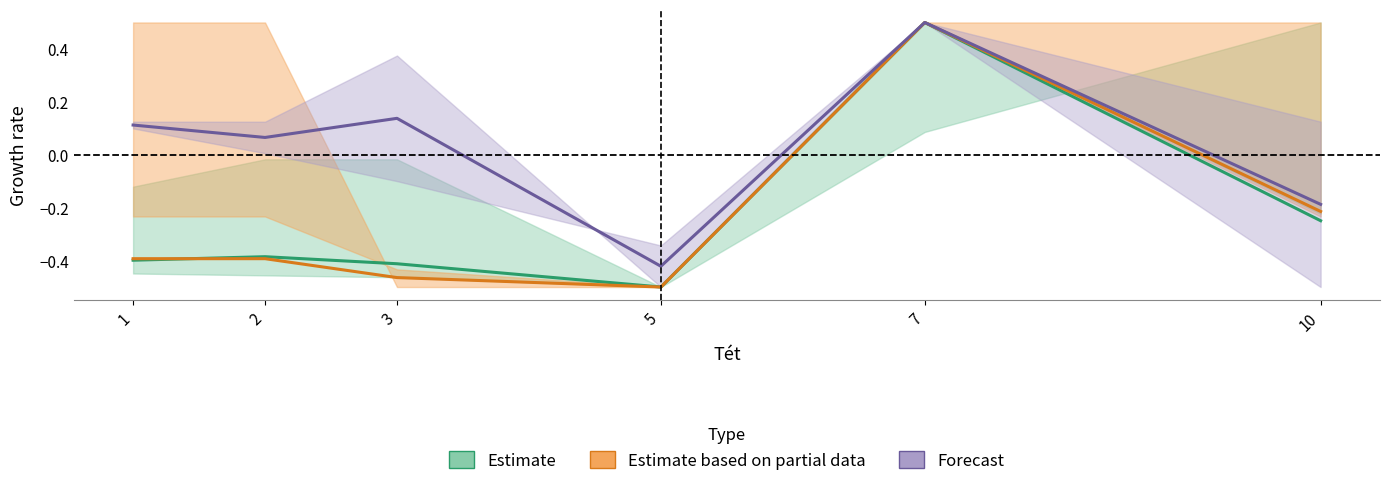

What is the smallest value displayed?

-0.5